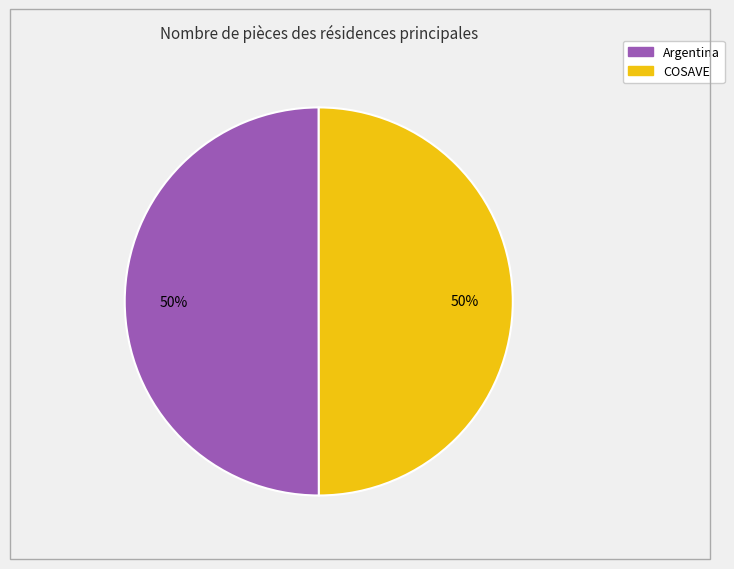

Is the sum of COSAVE and Argentina greater than half?

Yes